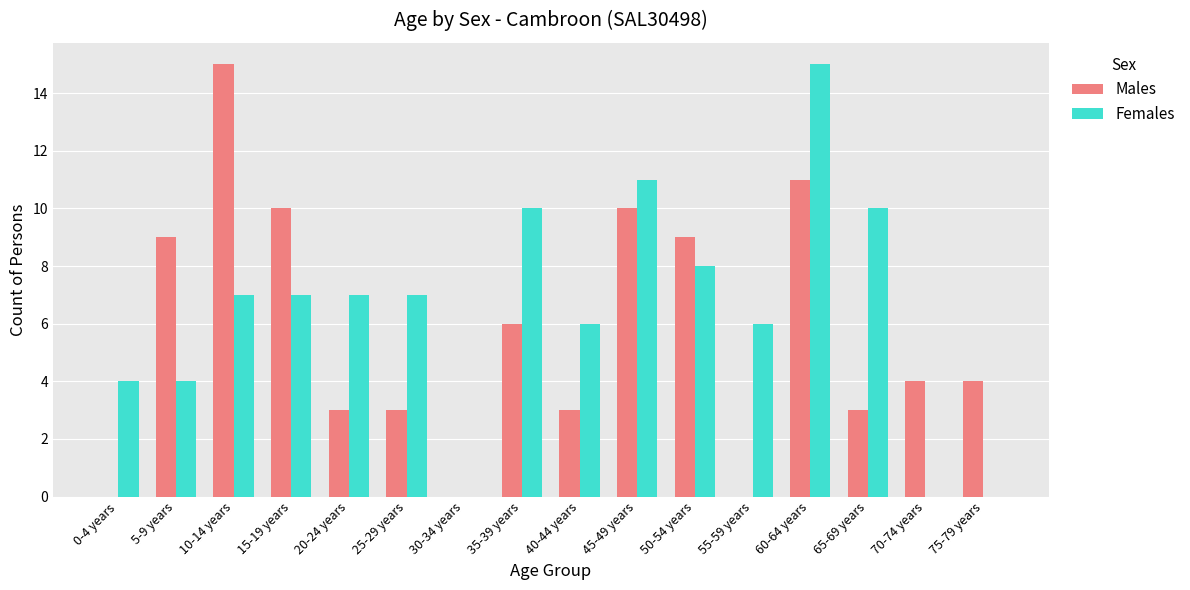

What is the total value across all series at 45-49 years?

21